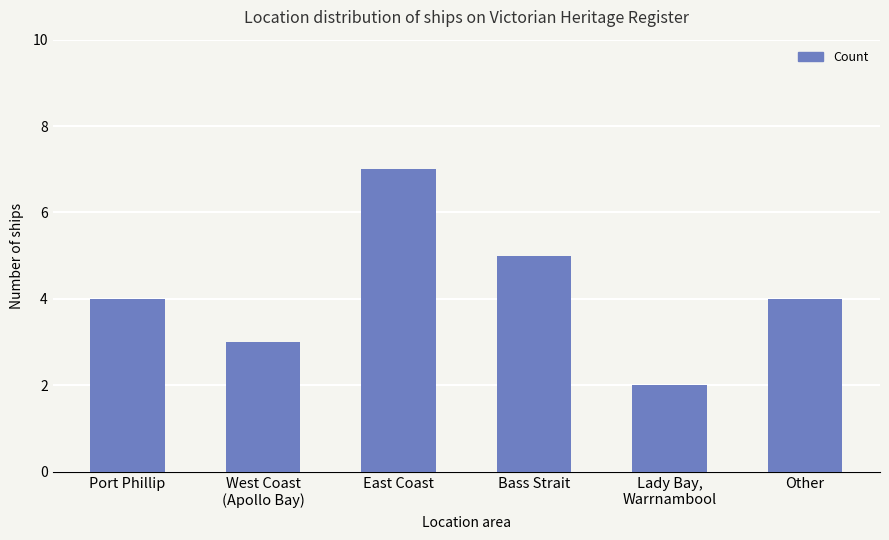

What is the greatest value displayed?

7